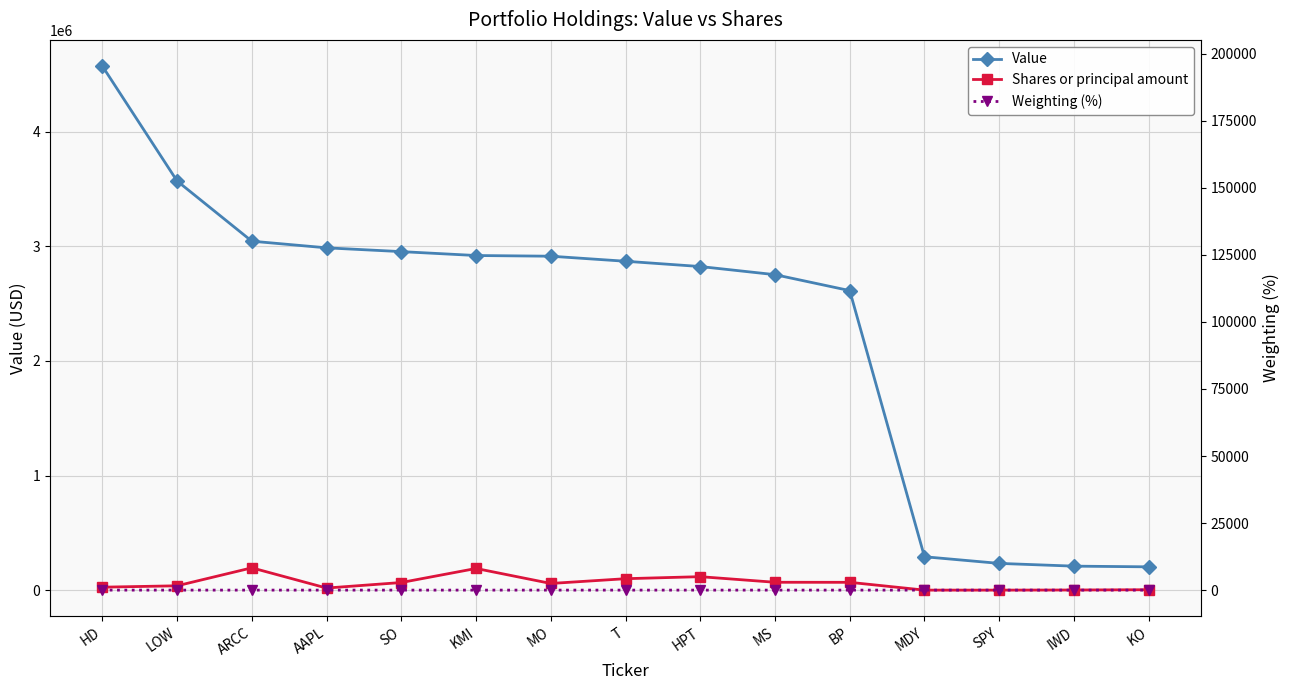

Is the value of Shares or principal amount at SPY greater than the value of Weighting (%) at MS?

Yes